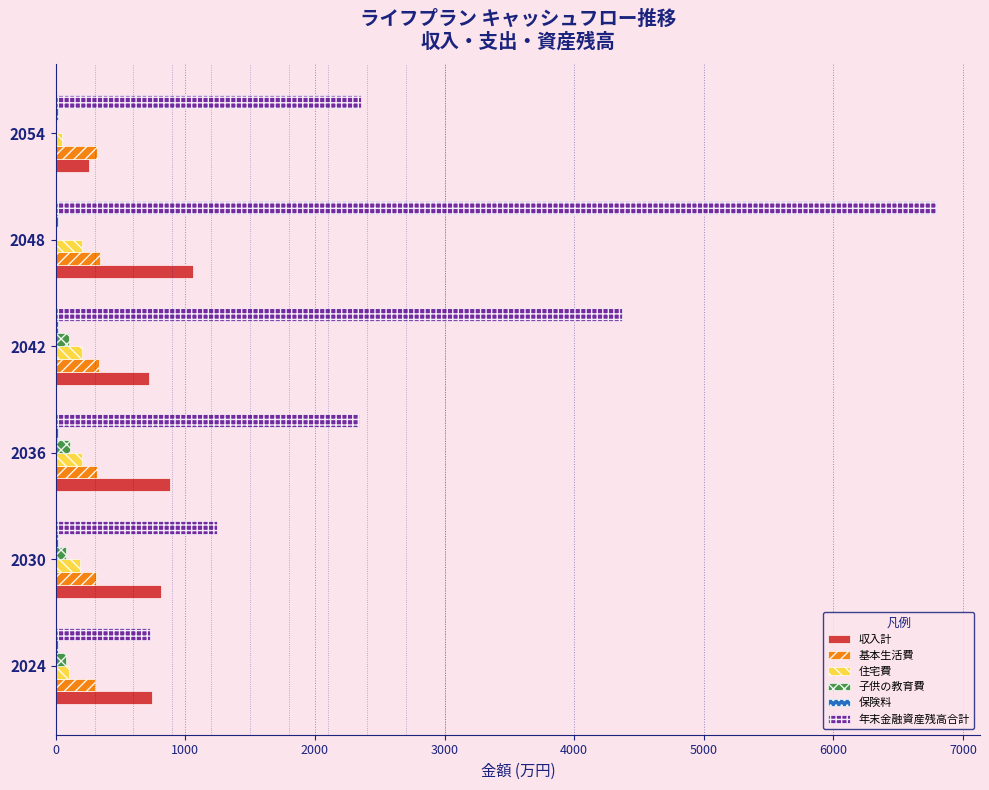

How many series are shown in this chart?

6